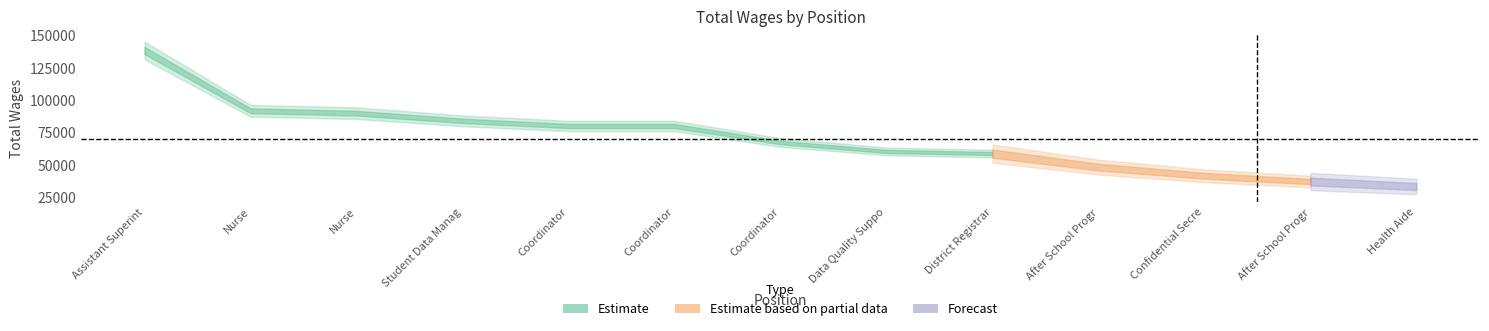

Rank the categories by value from highest to lowest.

Assistant Superintendent, Nurse, Nurse, Student Data Manager, Coordinator, Coordinator, Coordinator, Data Quality Support Technician, District Registrar, After School Program Site Coor, Confidential Secretary, After School Program Site Coor, Health Aide